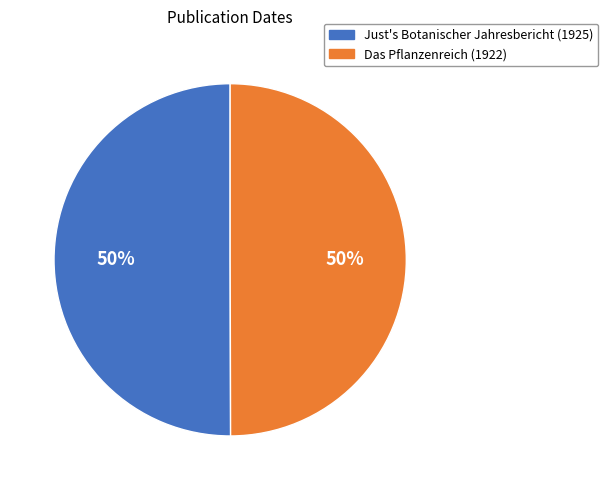

Do Just's Botanischer Jahresbericht (1925) and Das Pflanzenreich (1922) together represent more than half of the pie?

Yes